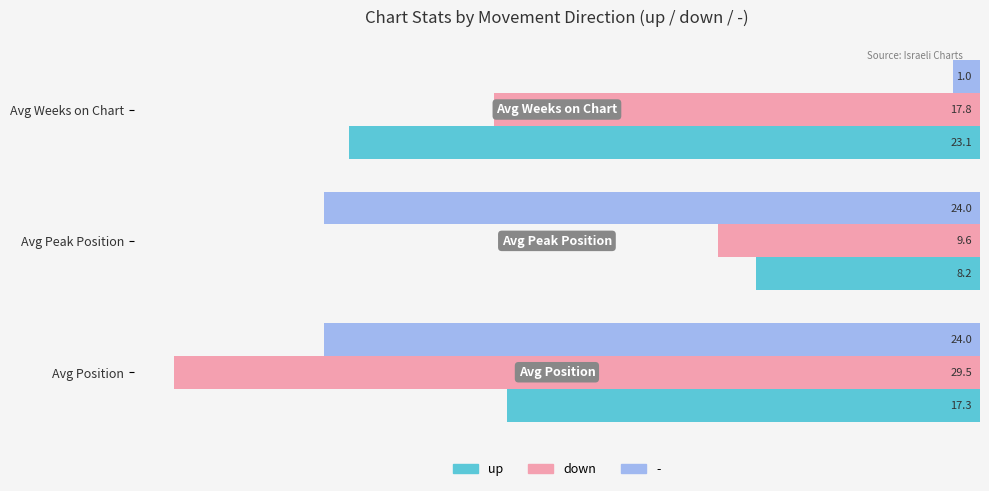

What are all the series names shown in the legend?

up, down, -